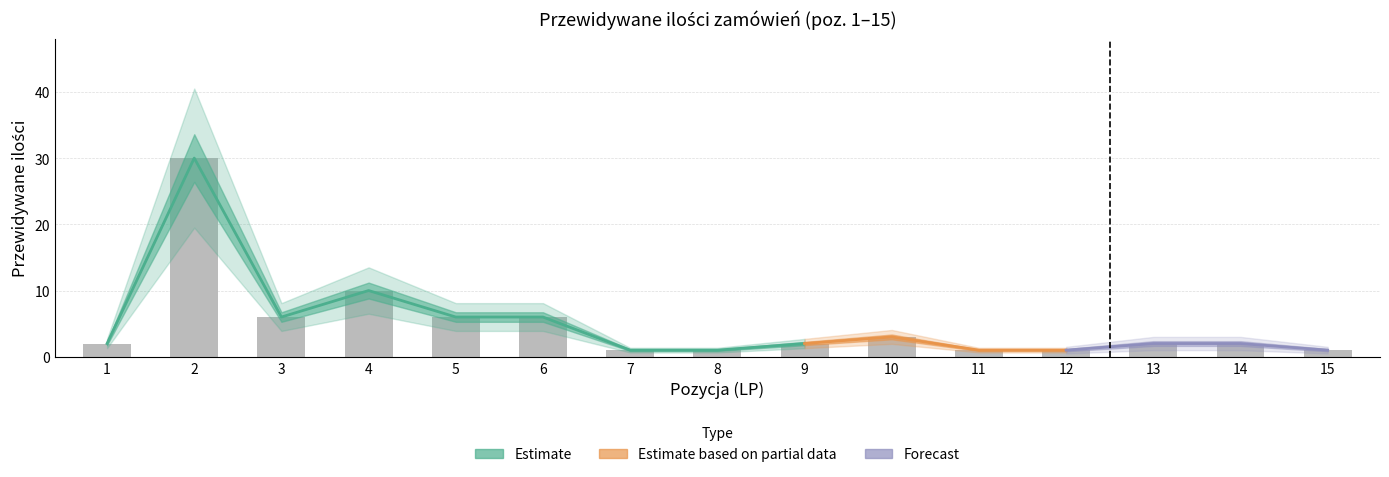

Reading left to right, transcribe all the data shown in this chart.

2	30	6	10	6	6	1	1	2	3	1	1	2	2	1